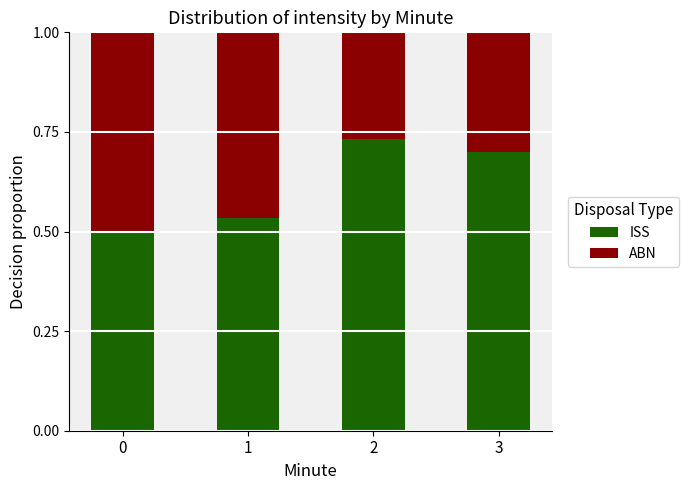

What is the total value across all series at 2?

1.0